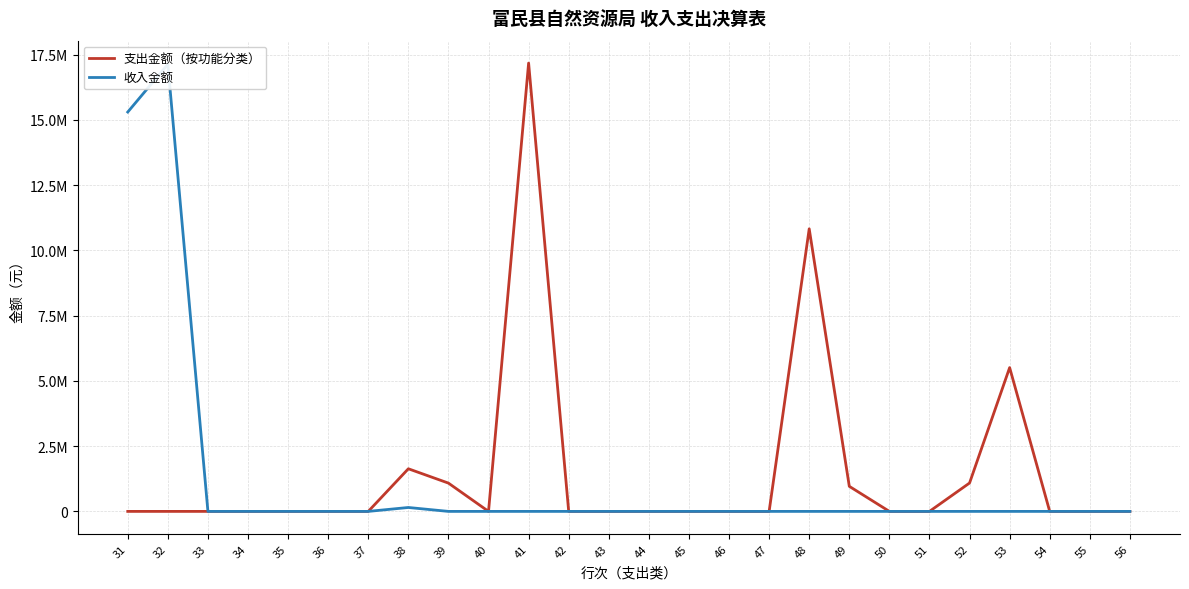

Which series has the largest total across all categories?

支出金额（按功能分类）